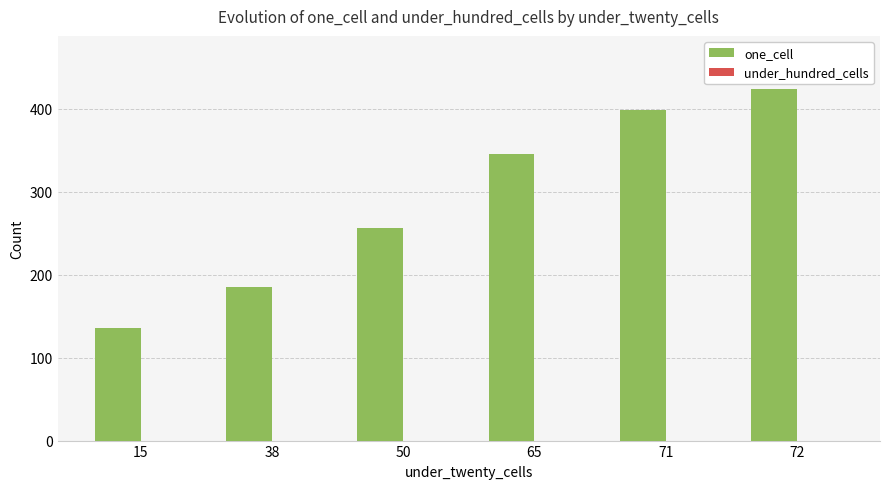

How many bars are there in total?

6